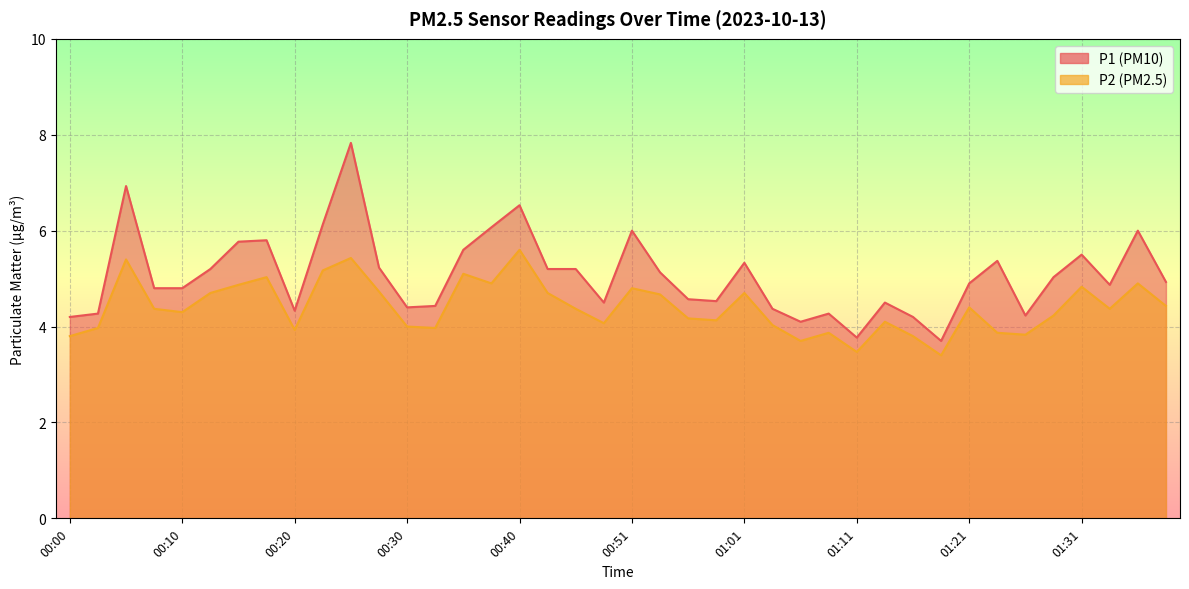

How many data points in P1 are less than 4?

2